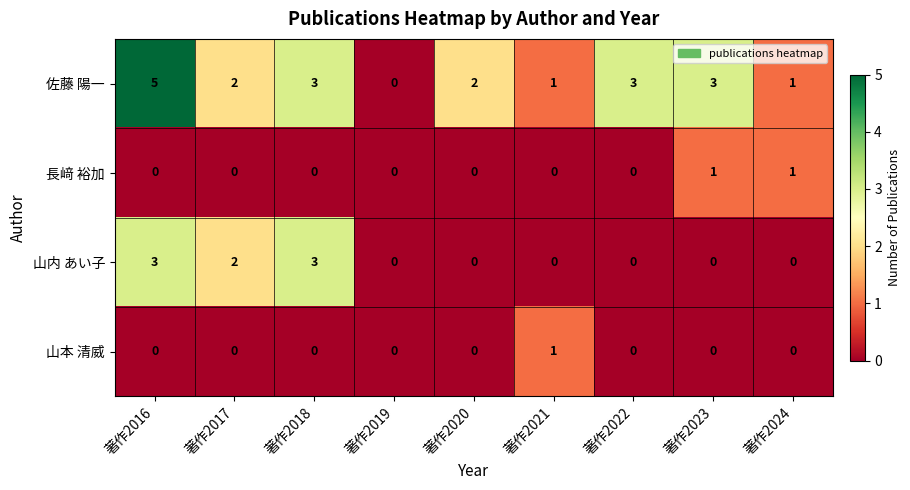

At how many categories does at least one series exceed 4?

1